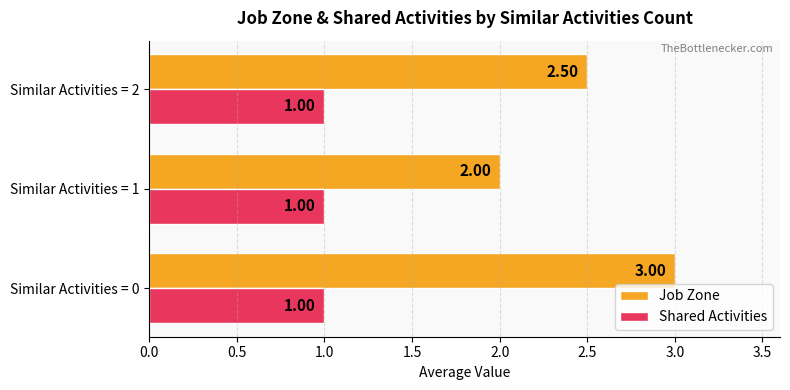

Which category has the lowest value in the Job Zone series?

Similar Activities = 1